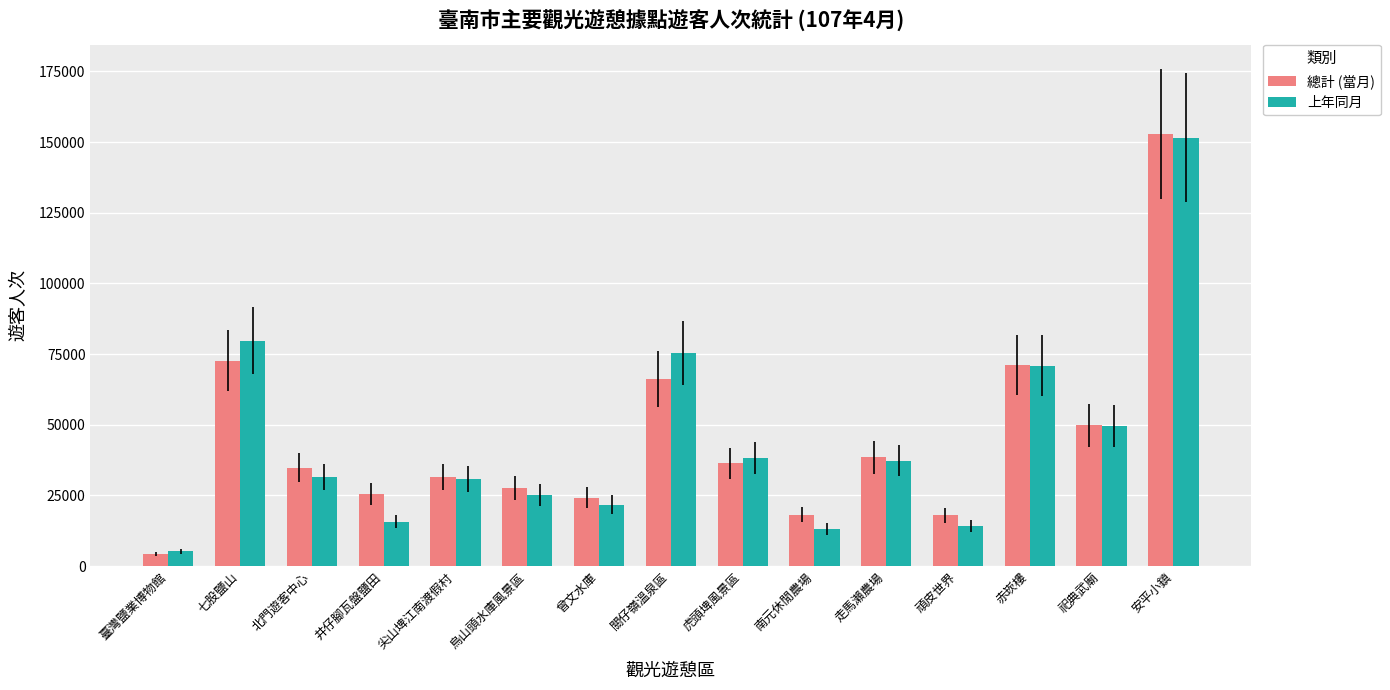

The 總計 (當月) series shows 18232 at 南元休閒農場. True or false?

True